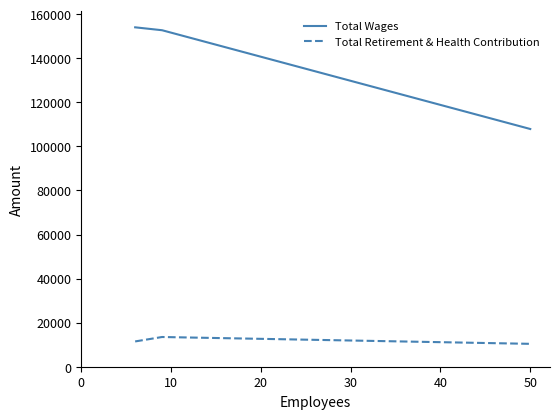

List the series in order of their overall mean, highest first.

Total Wages, Total Retirement & Health Contribution